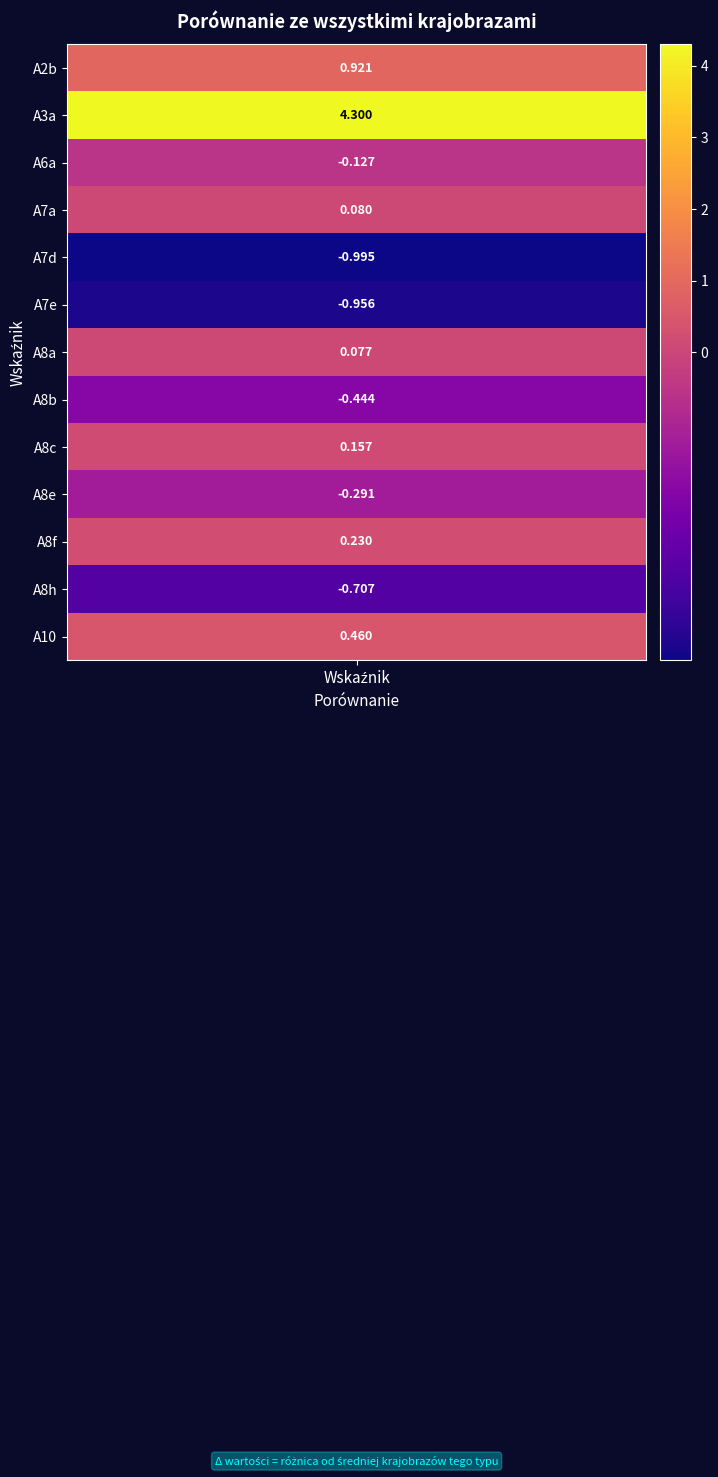

True or false: the data shows -1.0 at 4.

True